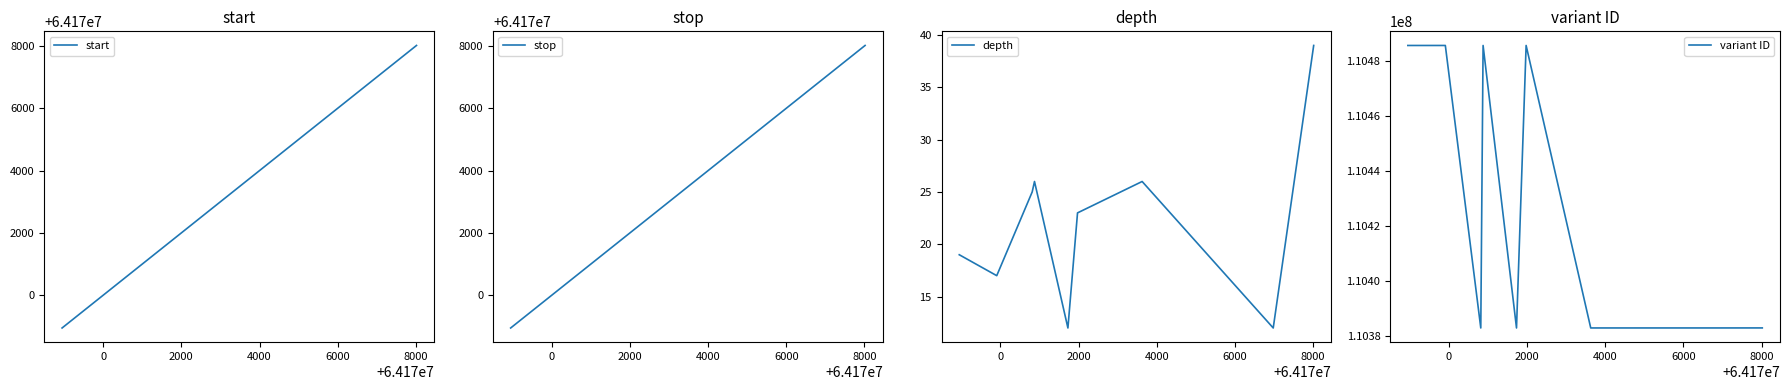

Reading right to left, what are all the values shown in this chart?

start: 64178016	64176981	64173627	64171974	64171728	64170873	64170814	64169907	64168948
stop: 64178017	64176982	64173628	64171975	64171729	64170874	64170815	64169908	64168949
depth: 39	12	26	23	12	26	25	17	19
variant ID: 110382914	110382906	110382902	110485833	110382896	110485831	110382892	110485829	110485827